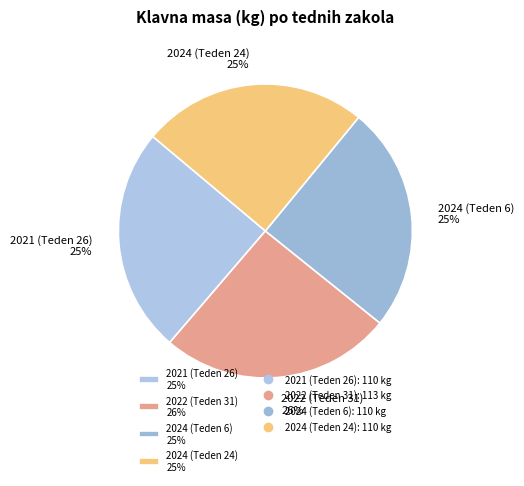

Approximately how many times larger is the value at 2024 (Teden 6) 25% compared to 2021 (Teden 26) 25%?

1.0